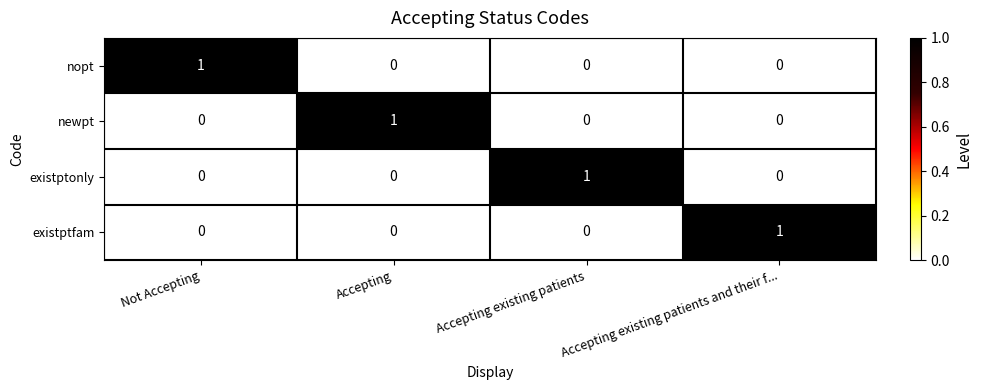

At how many categories does at least one series exceed 0?

4